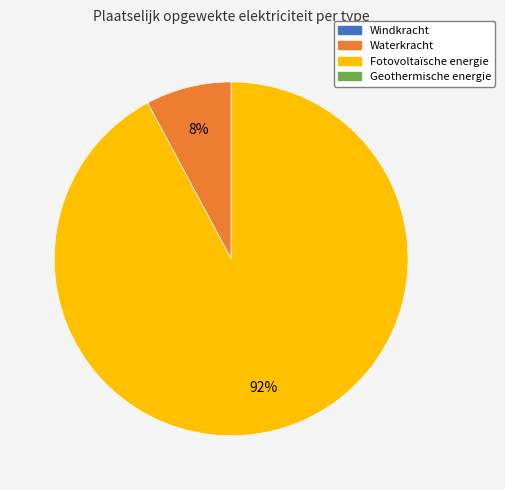

To the nearest percent, what is the difference between the largest and smallest slice percentages?

84%